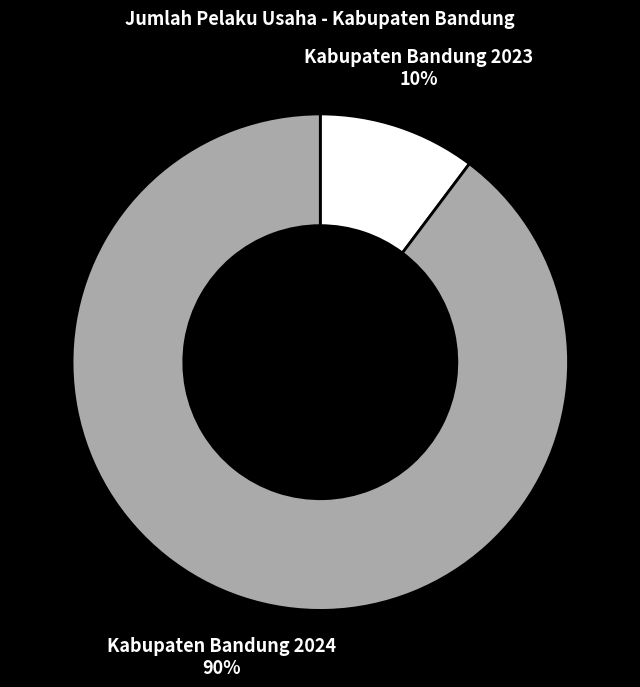

Do Kabupaten Bandung 2024 and Kabupaten Bandung 2023 together represent more than half of the pie?

Yes